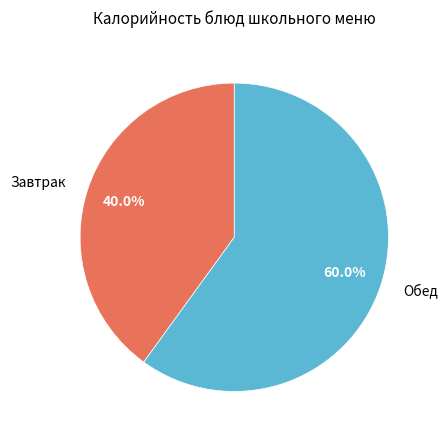

Approximately how many times larger is the value at Обед compared to Завтрак?

1.5